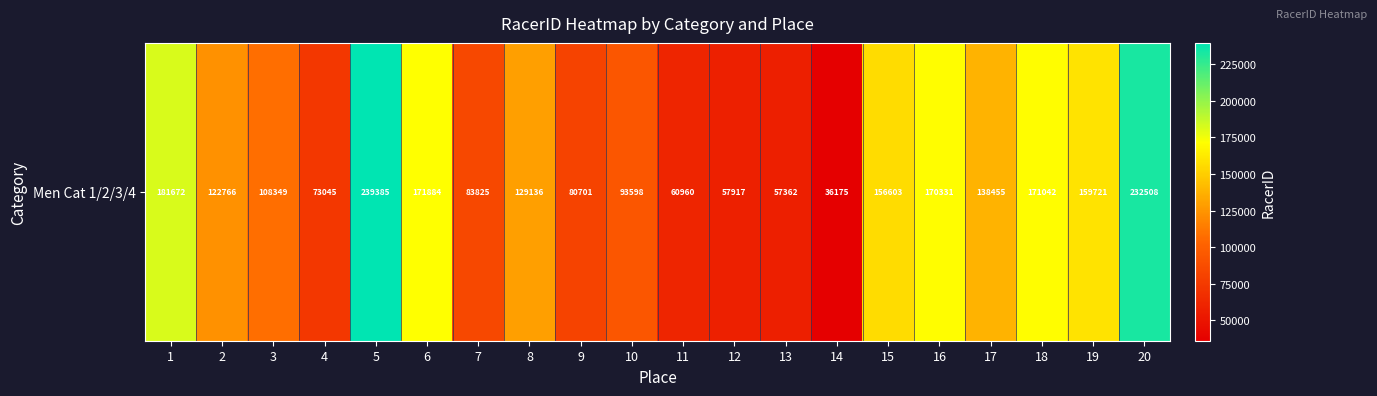

Reading left to right, extract all data points from this chart.

181672	122766	108349	73045	239385	171884	83825	129136	80701	93598	60960	57917	57362	36175	156603	170331	138455	171042	159721	232508